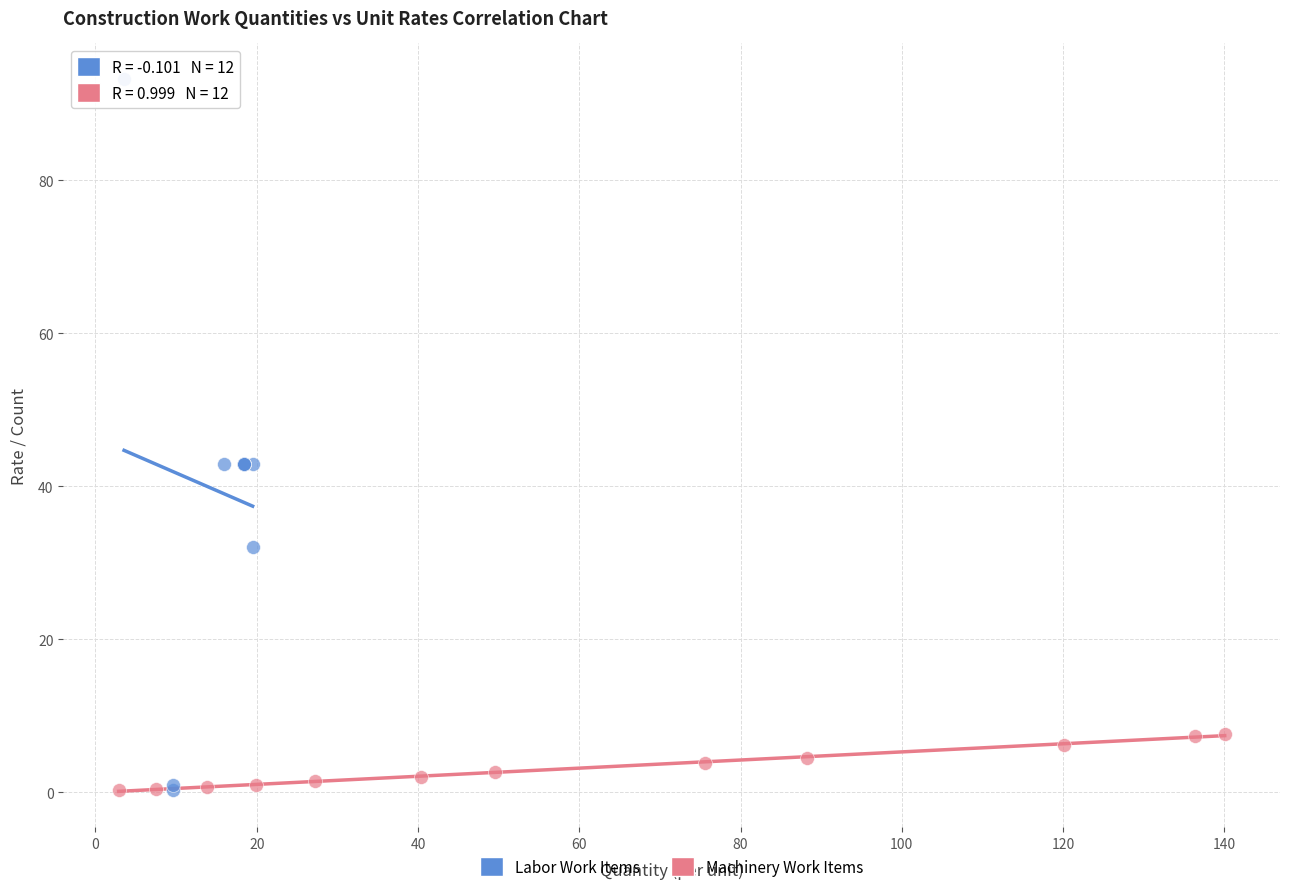

Which series contains the highest Y value?

Labor Work Items